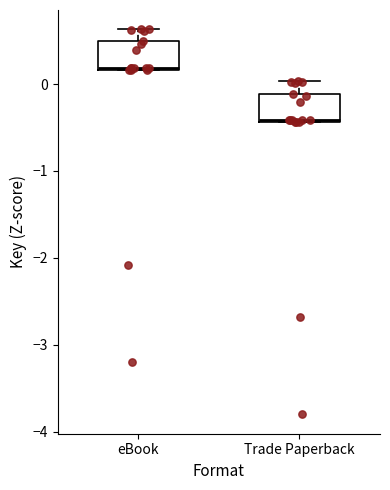

Where is the lower edge of the box for Trade Paperback on the y-axis? The values are not printed on the chart, so give them approximately, as read against the axis.

-0.4